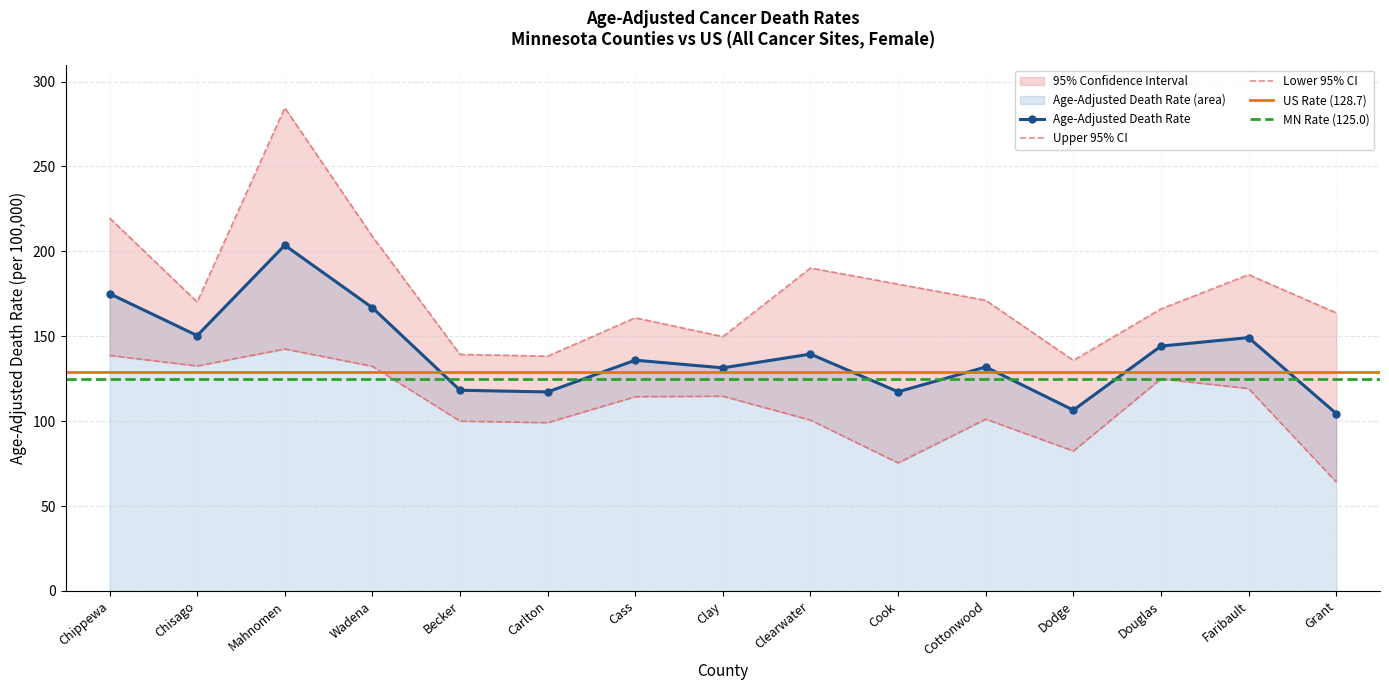

Does the chart have visible grid lines?

Yes